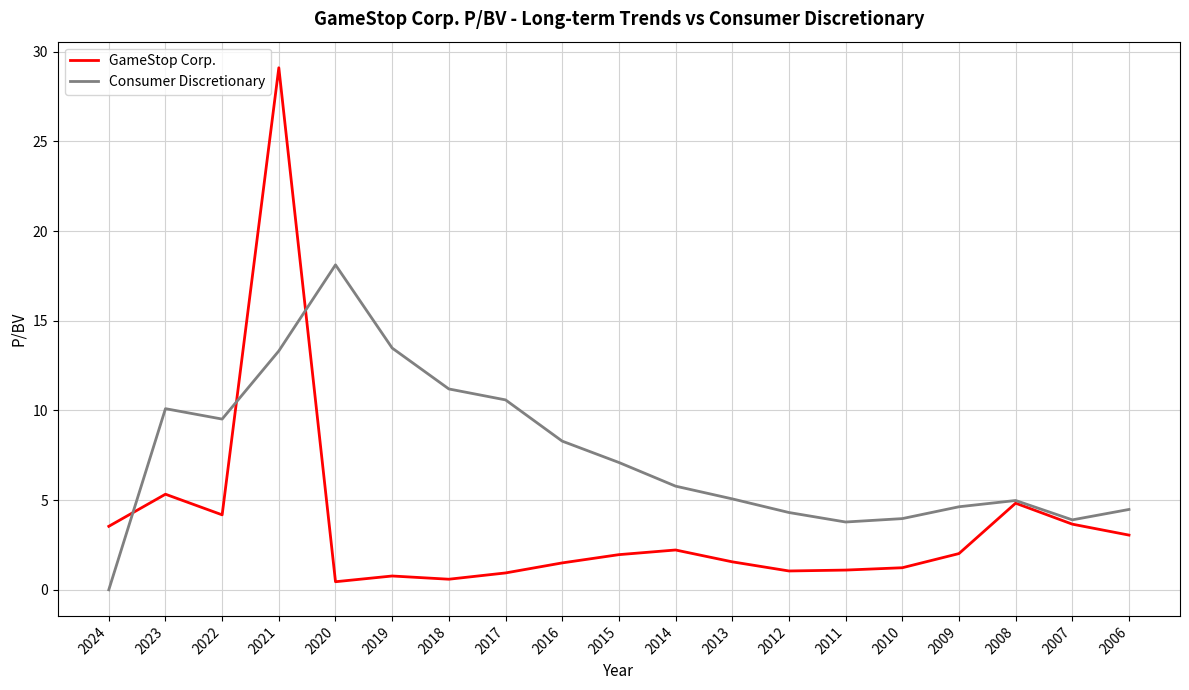

Is it true that Consumer Discretionary equals 8.3 at 2016?

True